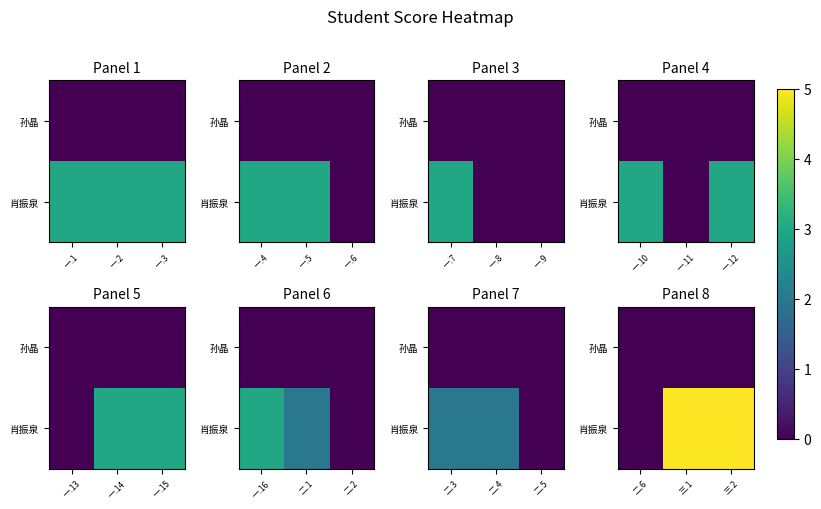

How many distinct data groups are displayed?

2